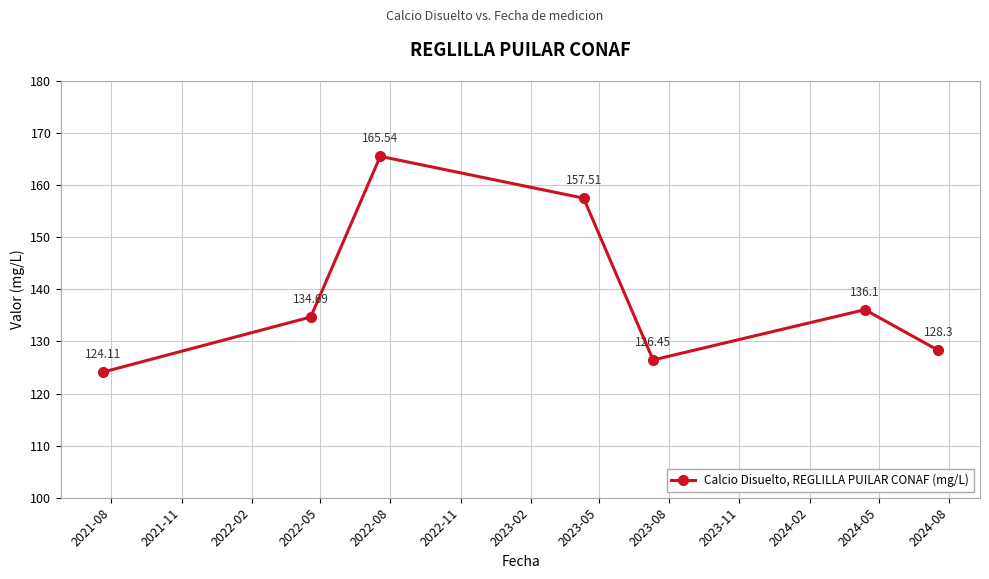

What is the difference between the second highest and second lowest values?

31.1